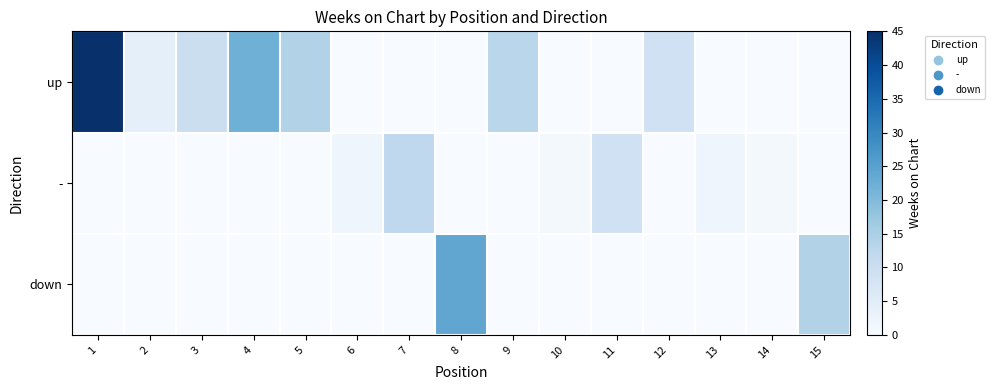

At which category does the chart reach its minimum across all series?

6